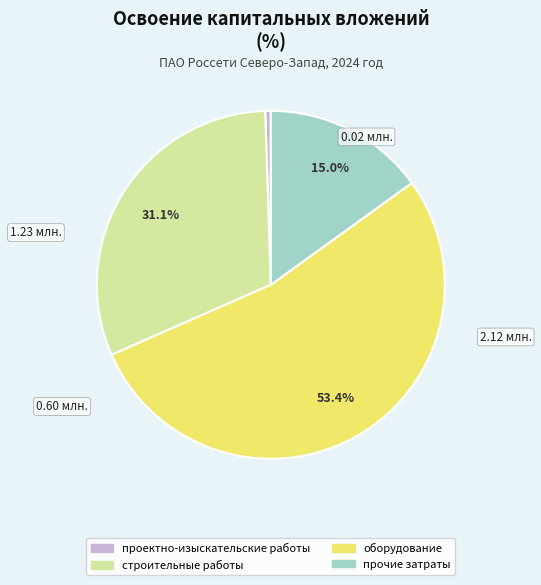

Is the sum of прочие затраты and оборудование greater than half?

Yes